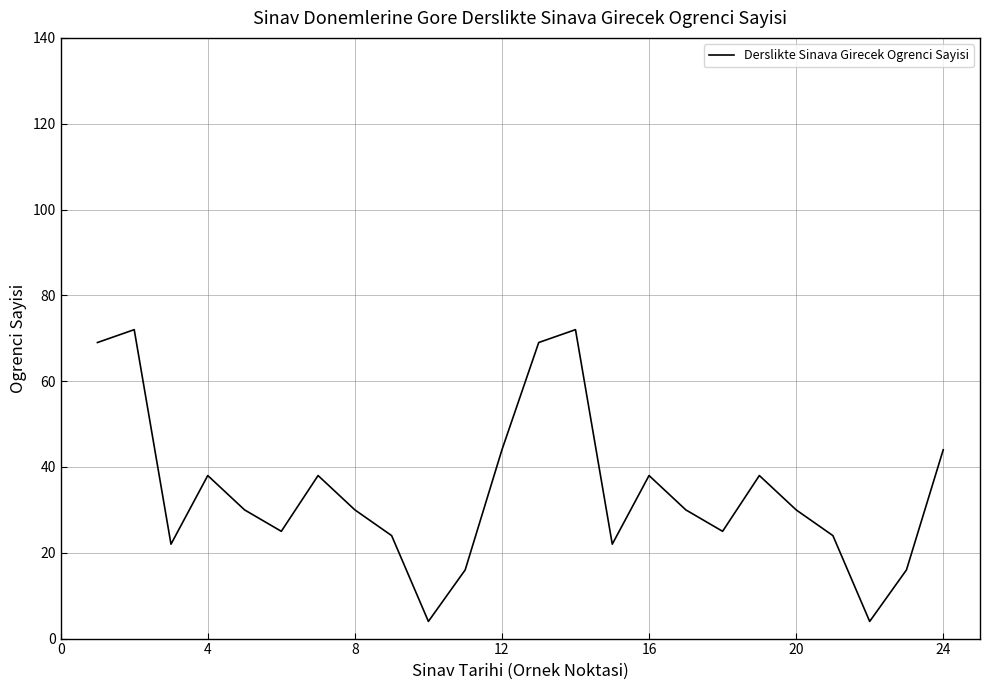

What is the smallest value displayed?

4